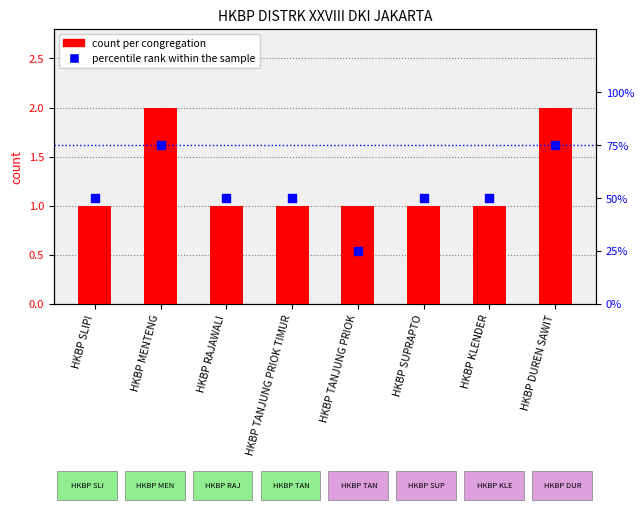

Which series has the largest total across all categories?

percentile rank within the sample